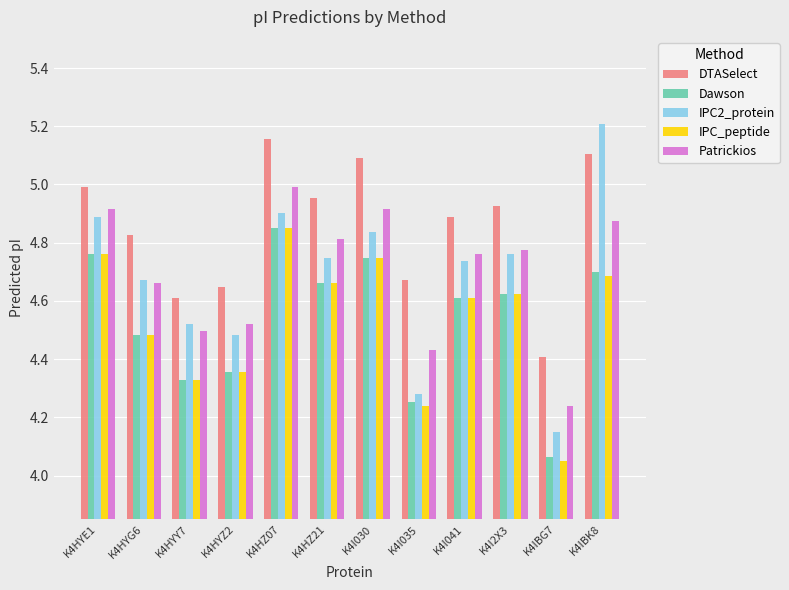

How many bars are there in each group?

5